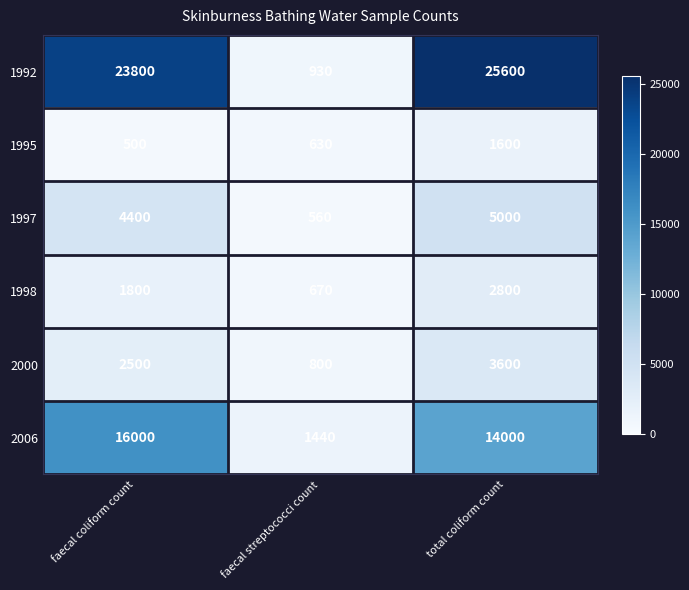

Reading left to right, extract all data points from this chart.

1992: faecal coliform count=23800	faecal streptococci count=930	total coliform count=25600
1995: faecal coliform count=500	faecal streptococci count=630	total coliform count=1600
1997: faecal coliform count=4400	faecal streptococci count=560	total coliform count=5000
1998: faecal coliform count=1800	faecal streptococci count=670	total coliform count=2800
2000: faecal coliform count=2500	faecal streptococci count=800	total coliform count=3600
2006: faecal coliform count=16000	faecal streptococci count=1440	total coliform count=14000